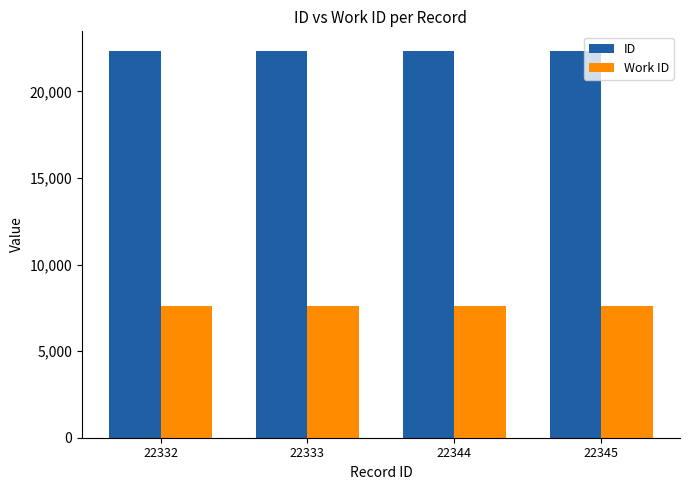

What is the lowest value of the Work ID series?

7622